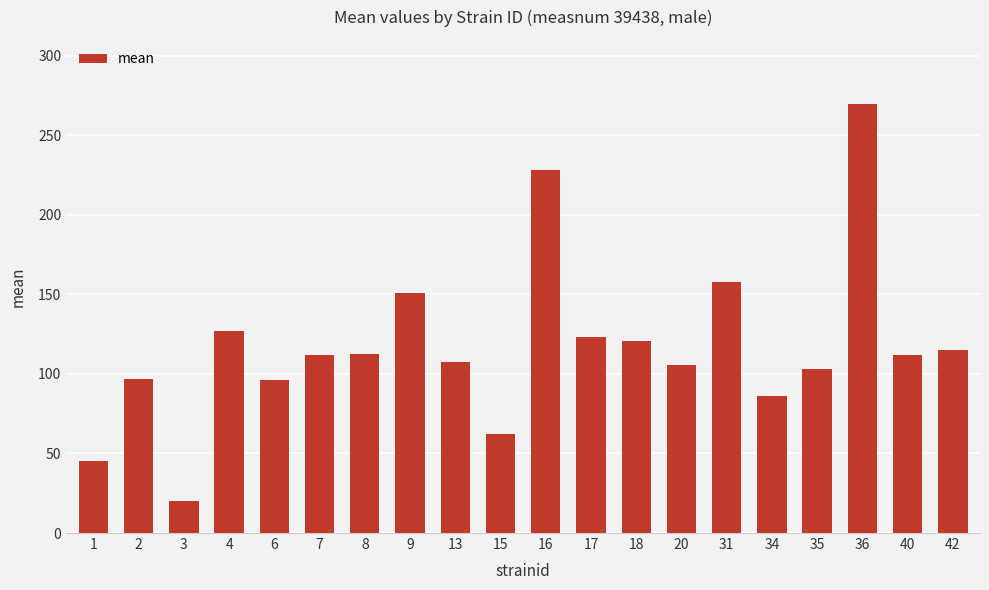

Count the number of data series in this chart.

1